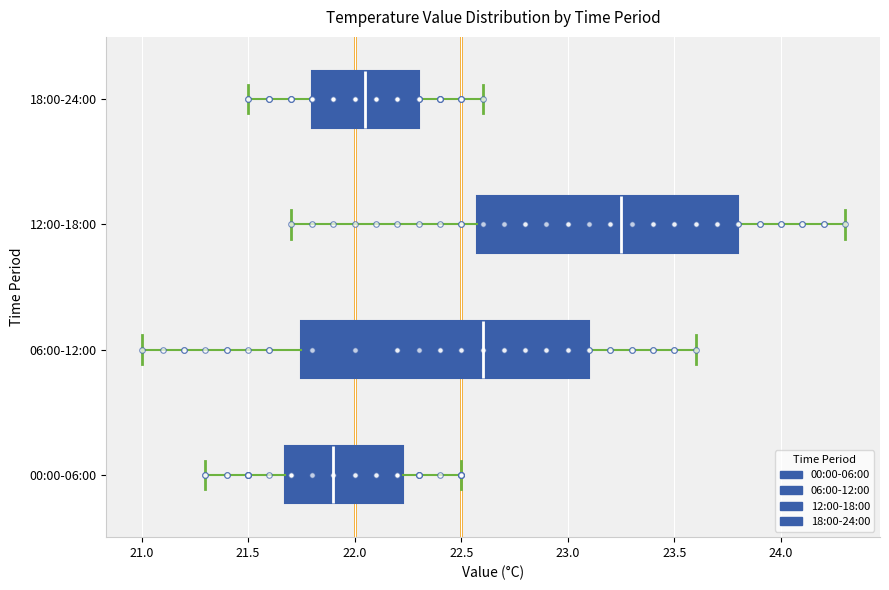

Comparing the boxes themselves (not the whiskers), which one is the widest?

06:00-12:00